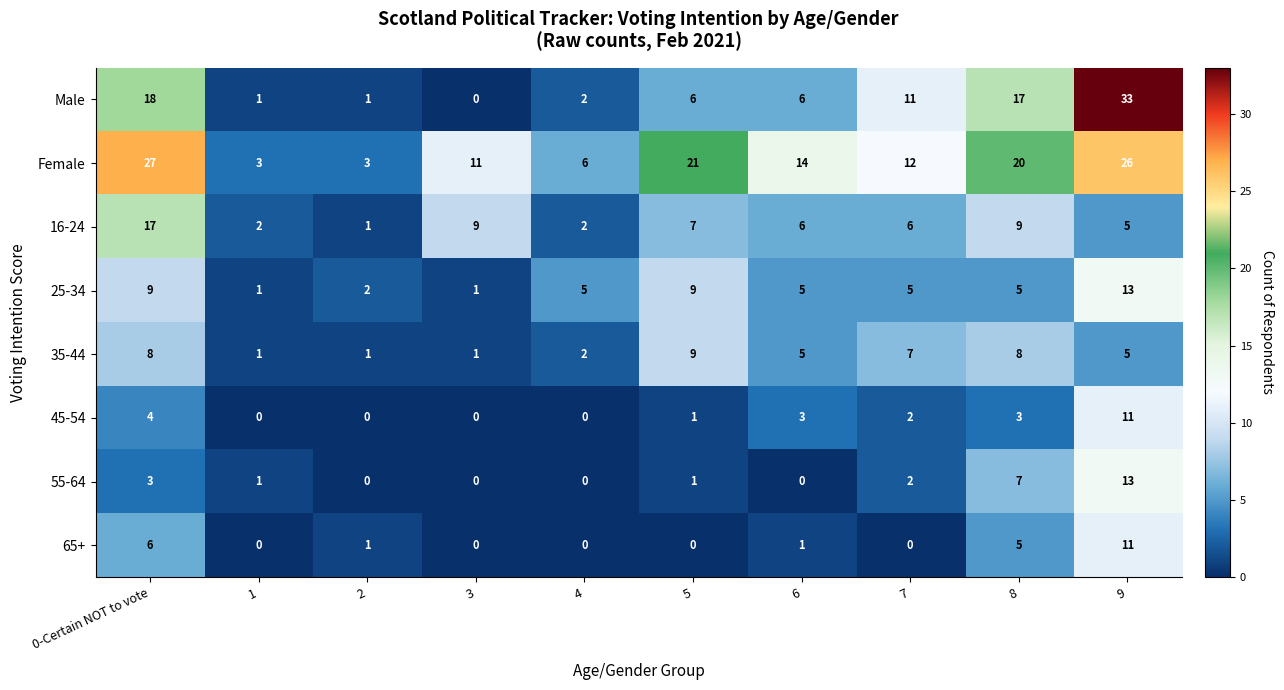

Which series has the widest spread of values?

Male